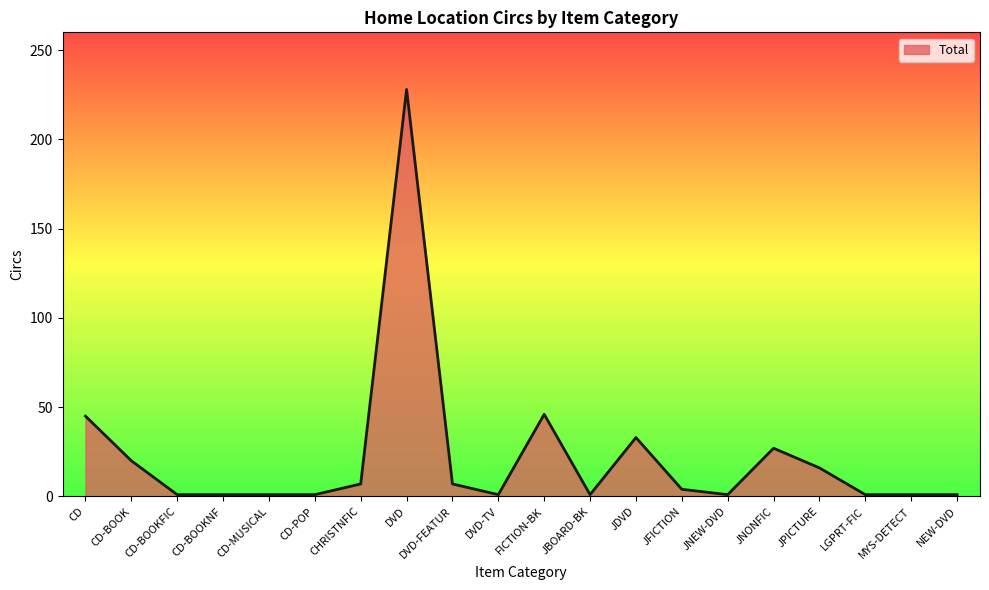

True or false: the data shows 228 at DVD.

True